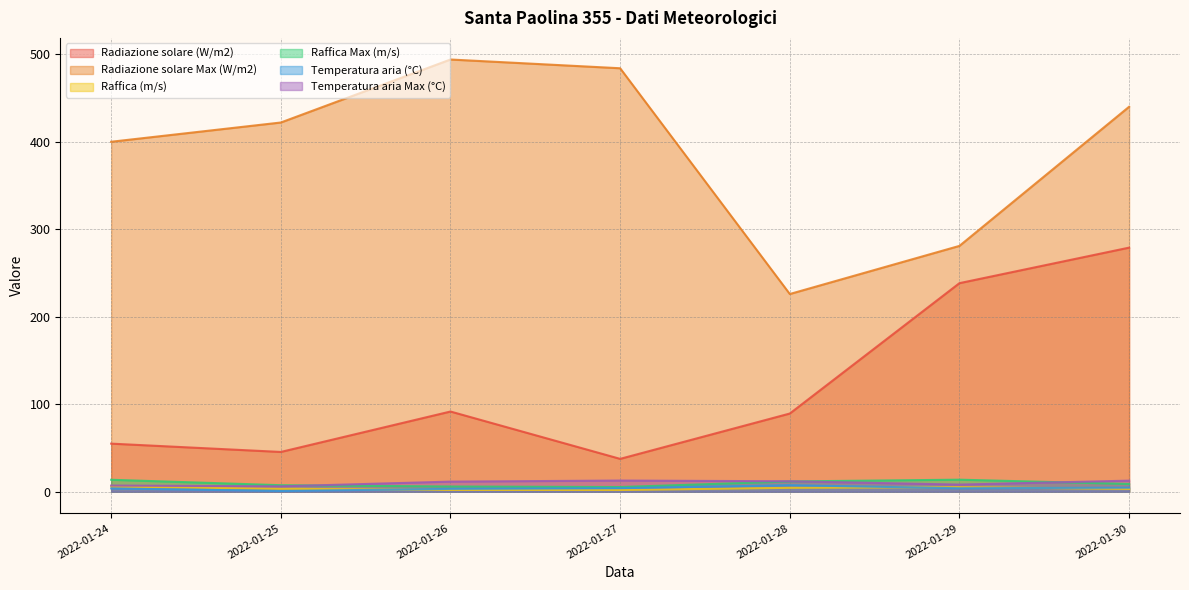

True or false: Temperatura aria Max (°C) and Raffica (m/s) intersect in this chart.

False